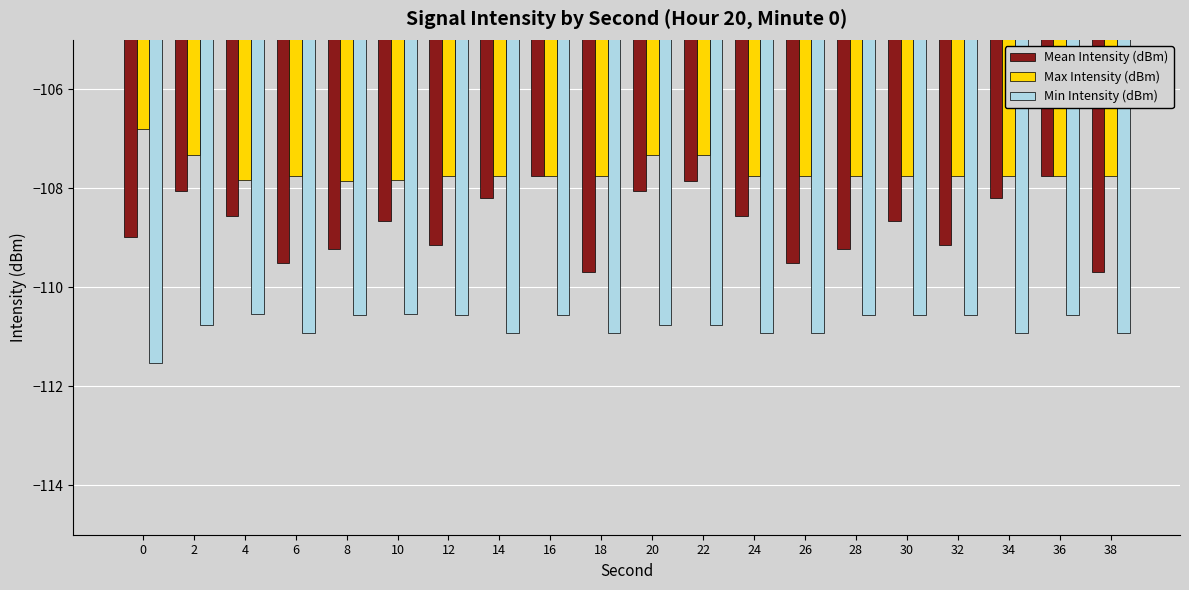

Rank the series by their average value, from highest to lowest.

Max Intensity (dBm), Mean Intensity (dBm), Min Intensity (dBm)